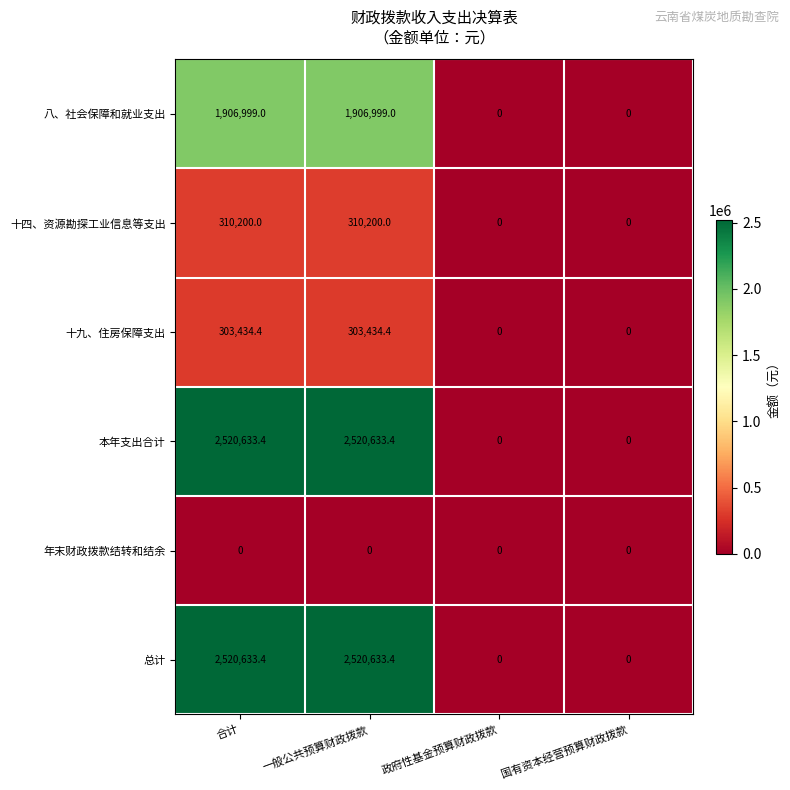

How many data points in 十四、资源勘探工业信息等支出 are less than 310200?

2